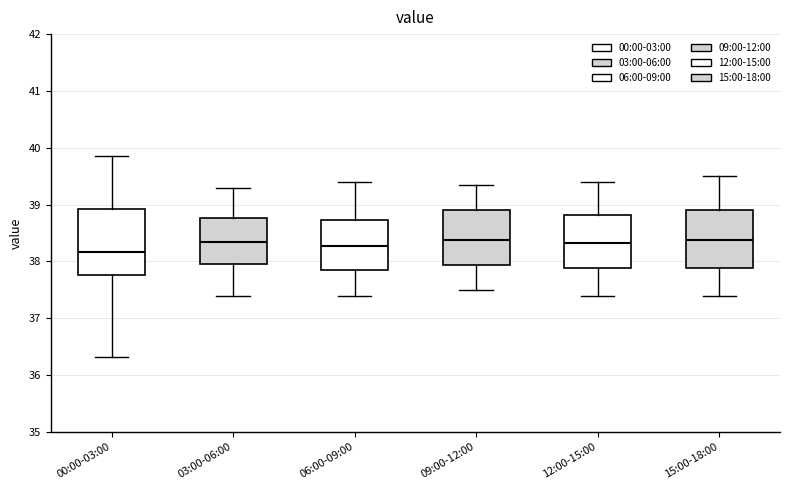

Which box has the lowest median line?

00:00-03:00